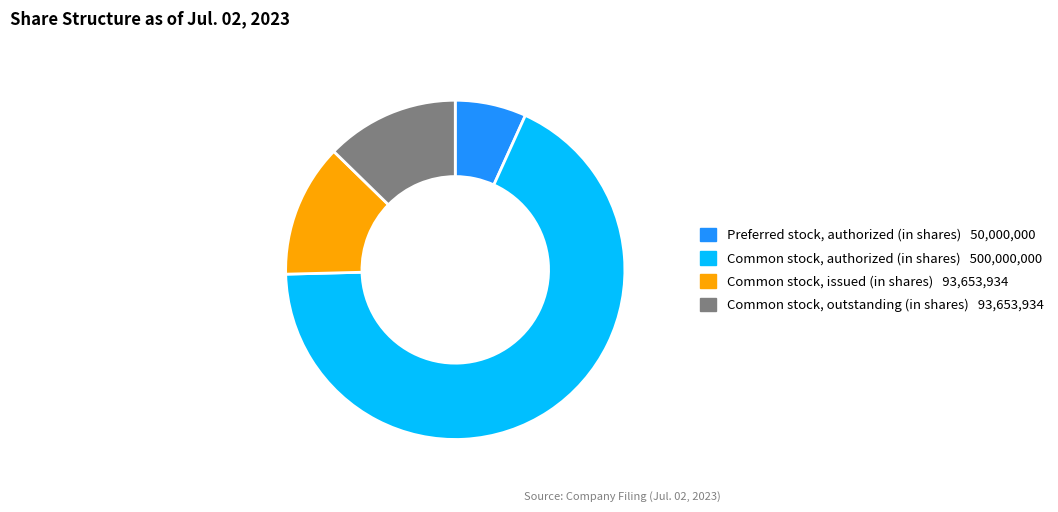

Combined, do Common stock, outstanding (in shares) and Common stock, authorized (in shares) account for over 50%?

Yes